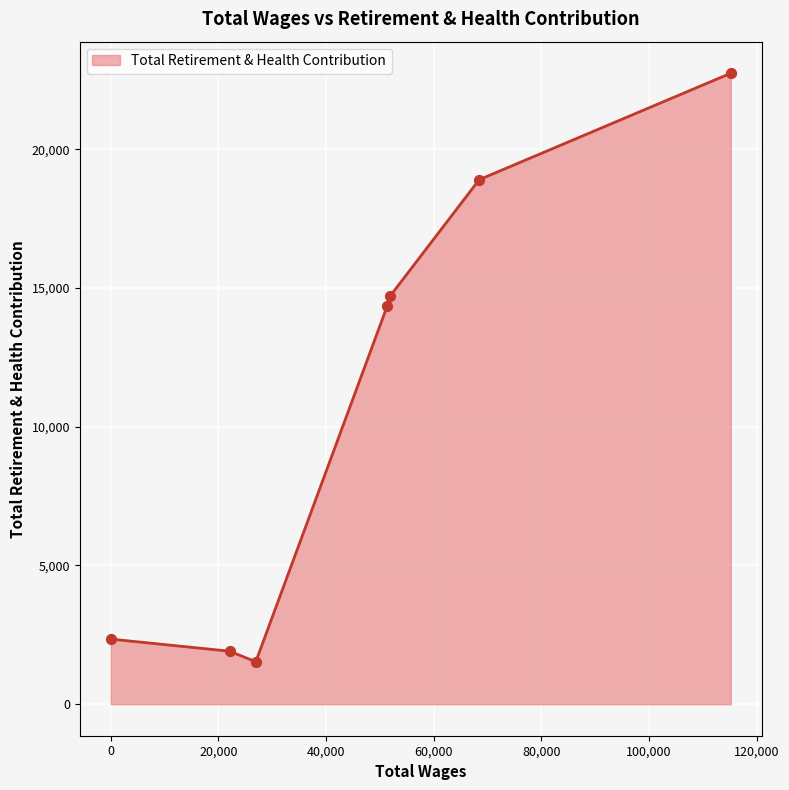

What is the sum of all values?

76518